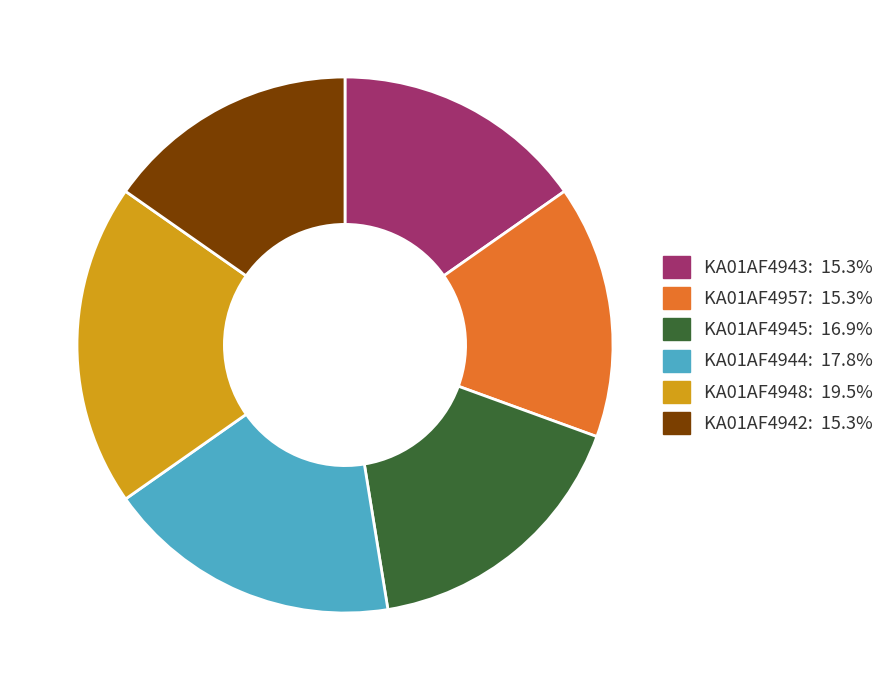

Is KA01AF4943 the majority of the pie?

No